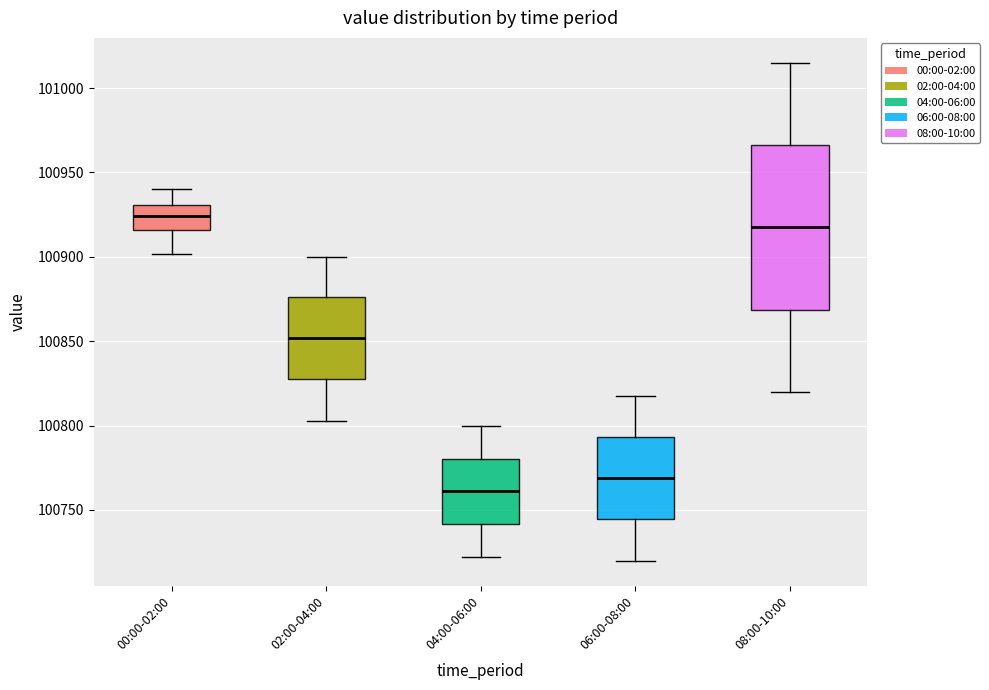

Where is the lower edge of the box for 00:00-02:00 on the y-axis? The values are not printed on the chart, so give them approximately, as read against the axis.

100915